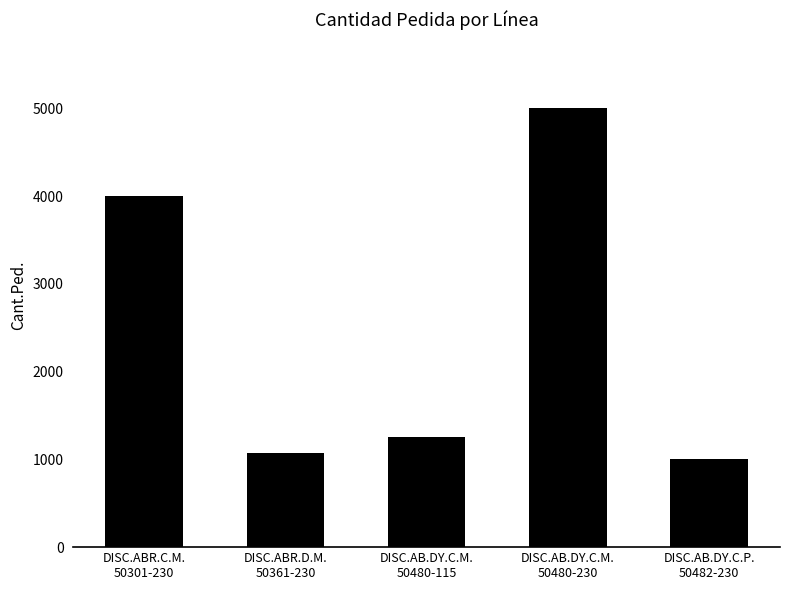

What is the difference between the maximum and second lowest values?

3930